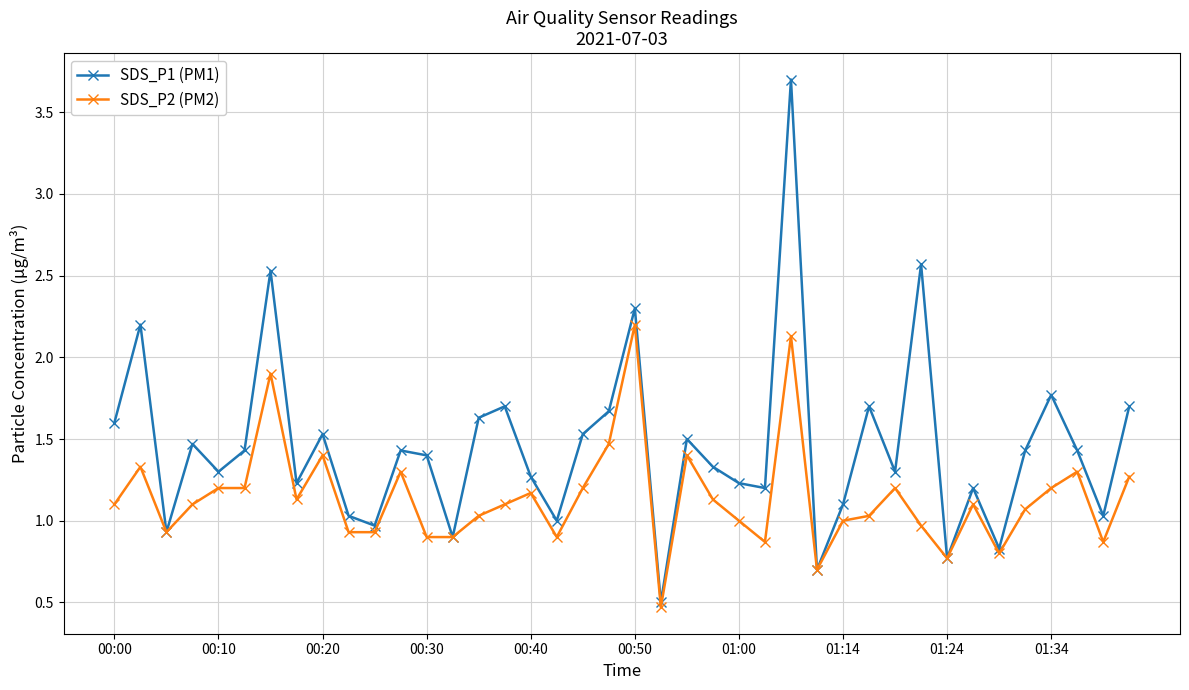

What is the value of the SDS_P1 (PM1) point at the 6th from the left?

1.4